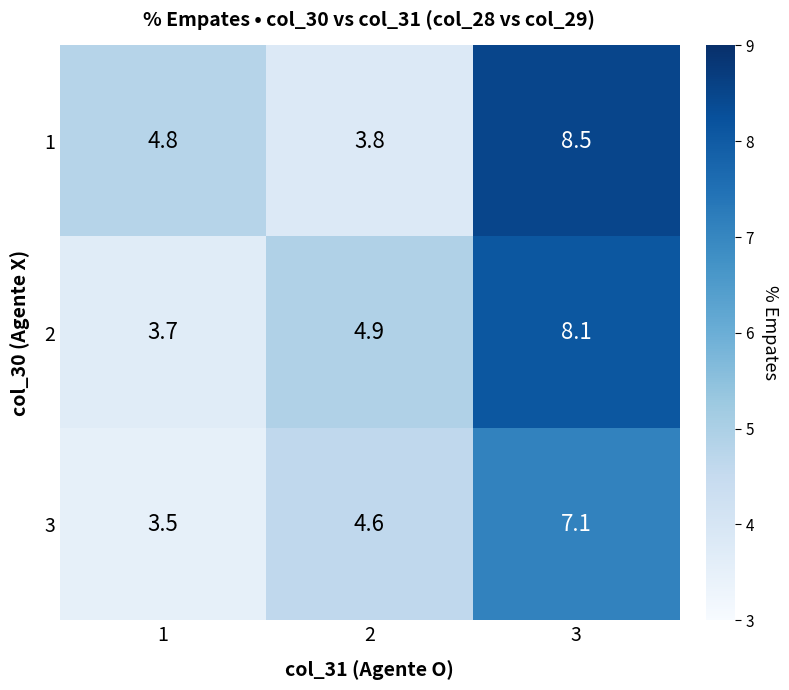

Which series has the largest range (max minus min)?

1